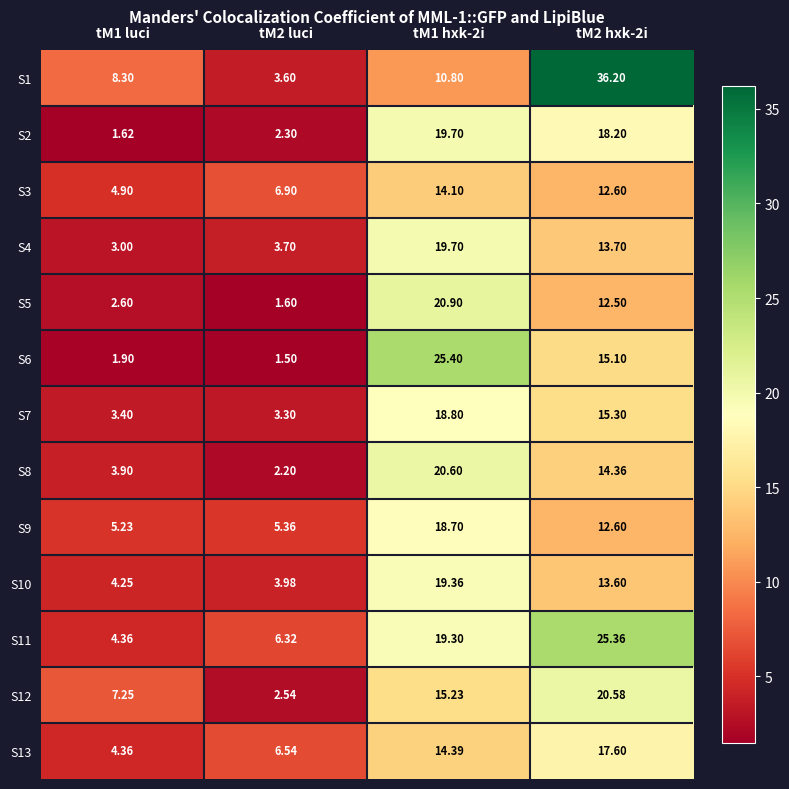

Where is S2 nearest to the value 10?

tM2 luci